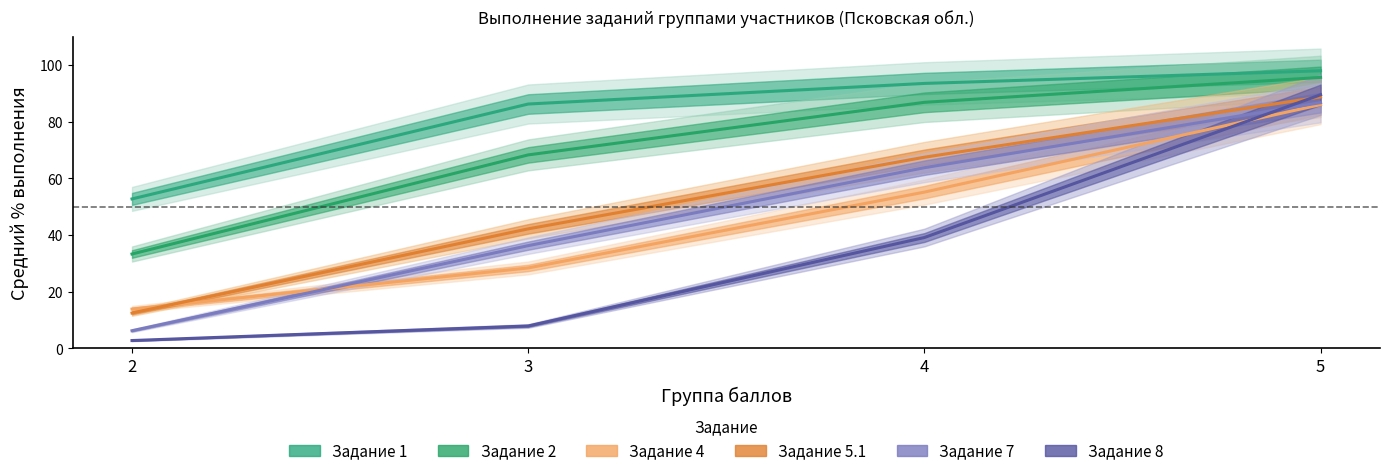

Is the value of task_4 at 3 greater than the value of task_1 at 2?

No